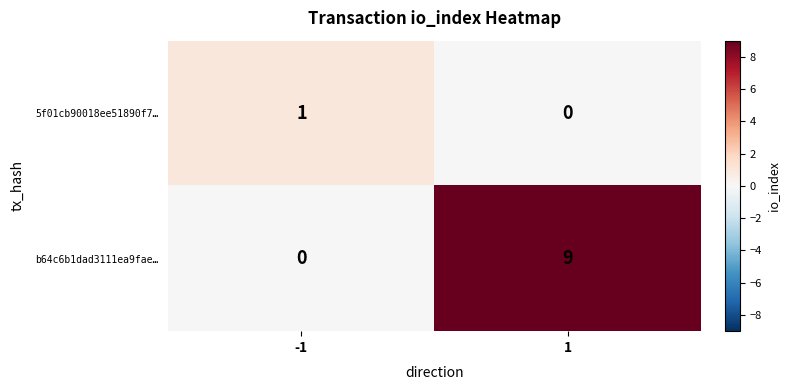

How many series are shown in this chart?

2